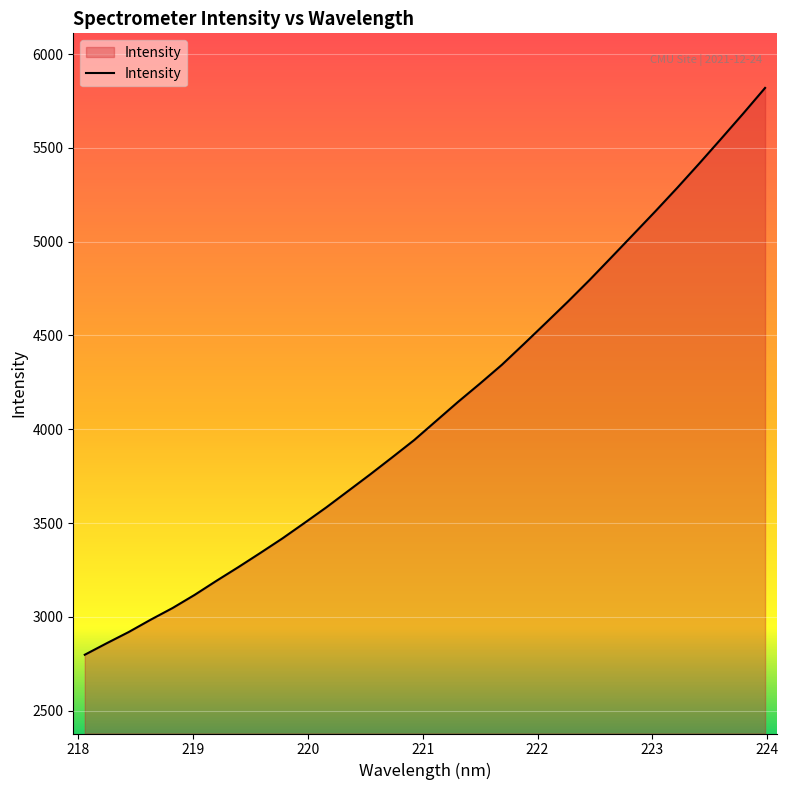

What is the greatest value displayed?

5819.4